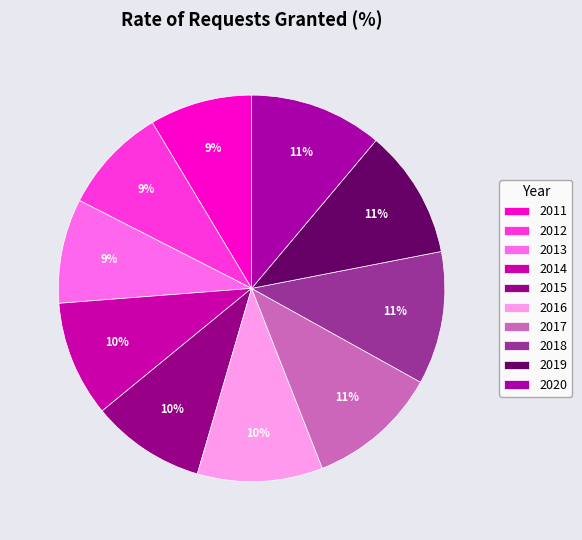

Do 2016 and 2019 together represent more than half of the pie?

No